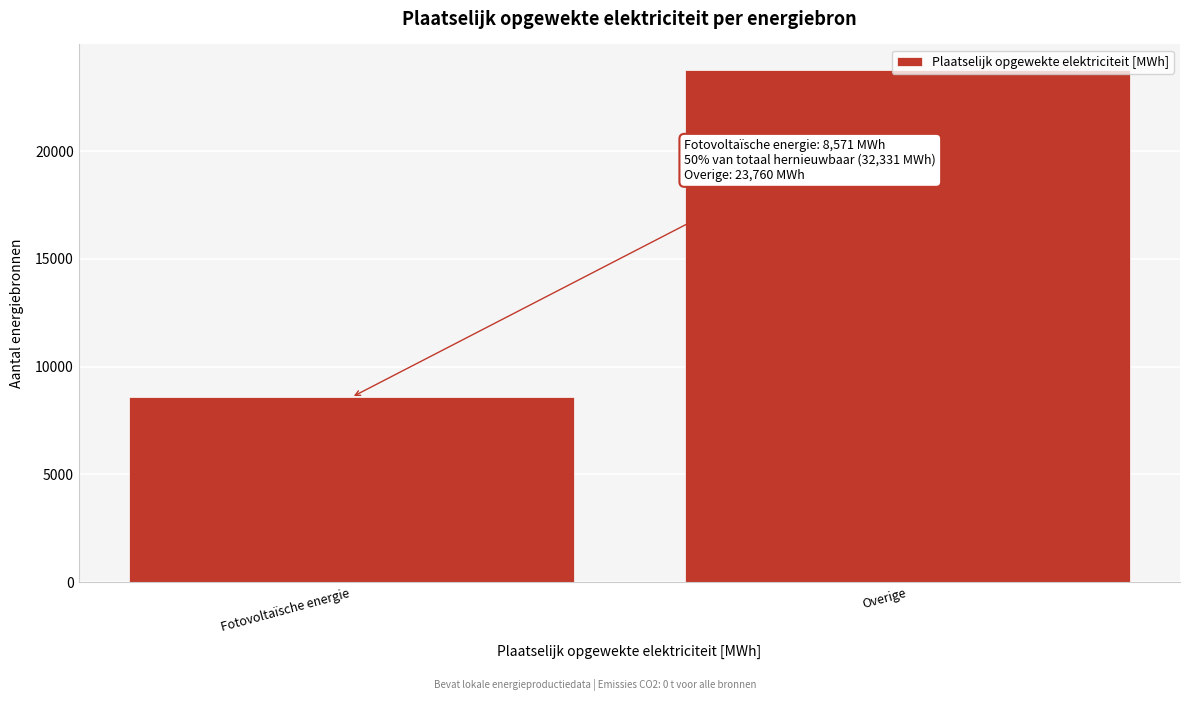

What is the average value?

16165.5